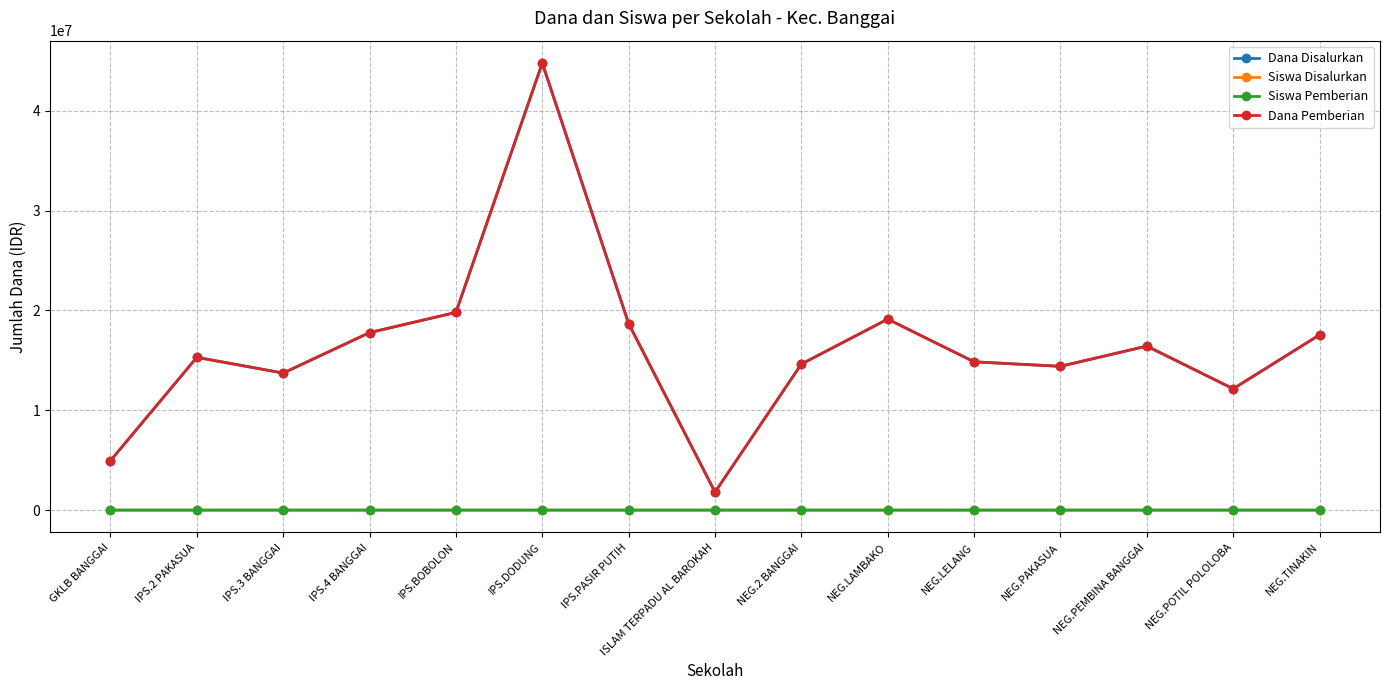

Reading right to left, extract all data points from this chart.

Dana Disalurkan: 17550000	12150000	16425000	14400000	14850000	19125000	14625000	1800000	18675000	44775000	19800000	17775000	13725000	15300000	4950000
Siswa Disalurkan: 41	28	41	35	37	50	33	4	48	106	46	42	33	36	13
Siswa Pemberian: 41	28	41	35	37	50	33	4	48	106	46	42	33	36	13
Dana Pemberian: 17550000	12150000	16425000	14400000	14850000	19125000	14625000	1800000	18675000	44775000	19800000	17775000	13725000	15300000	4950000